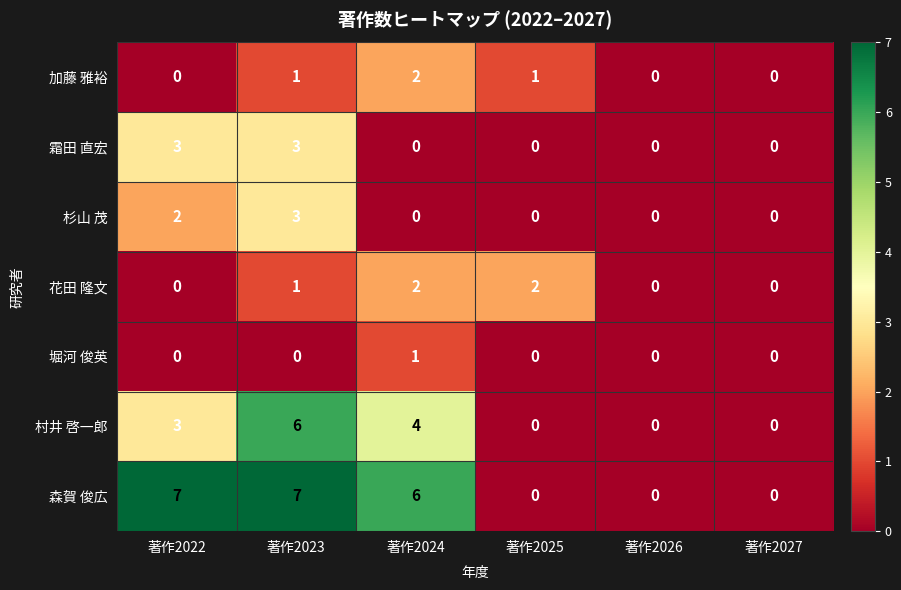

Count the 堀河 俊英 values in the range 0 to 1.

6